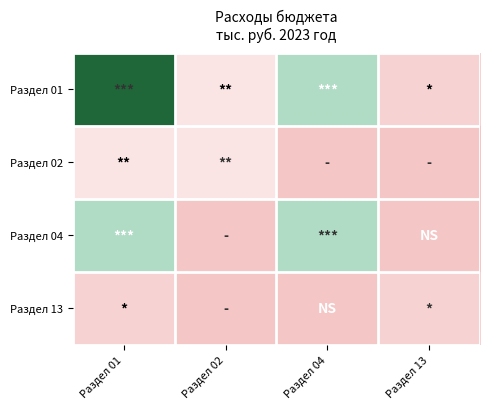

What is the difference between the highest and lowest values at Раздел 02?

673.3